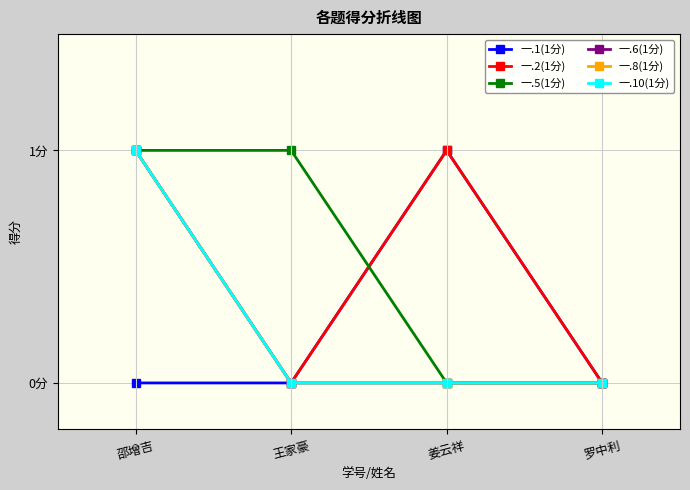

Does the chart have visible grid lines?

Yes